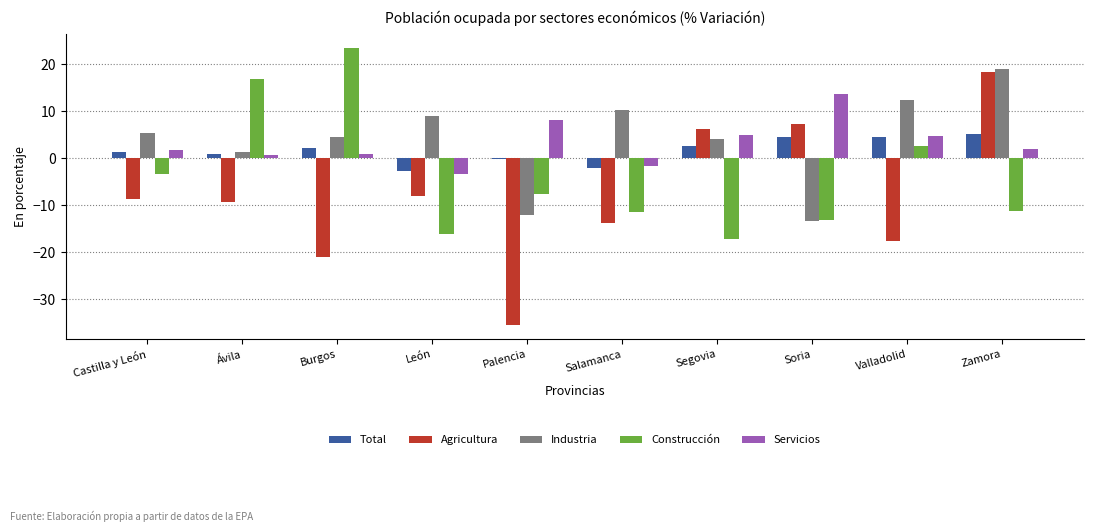

Where is Construcción nearest to the value 3?

Valladolid